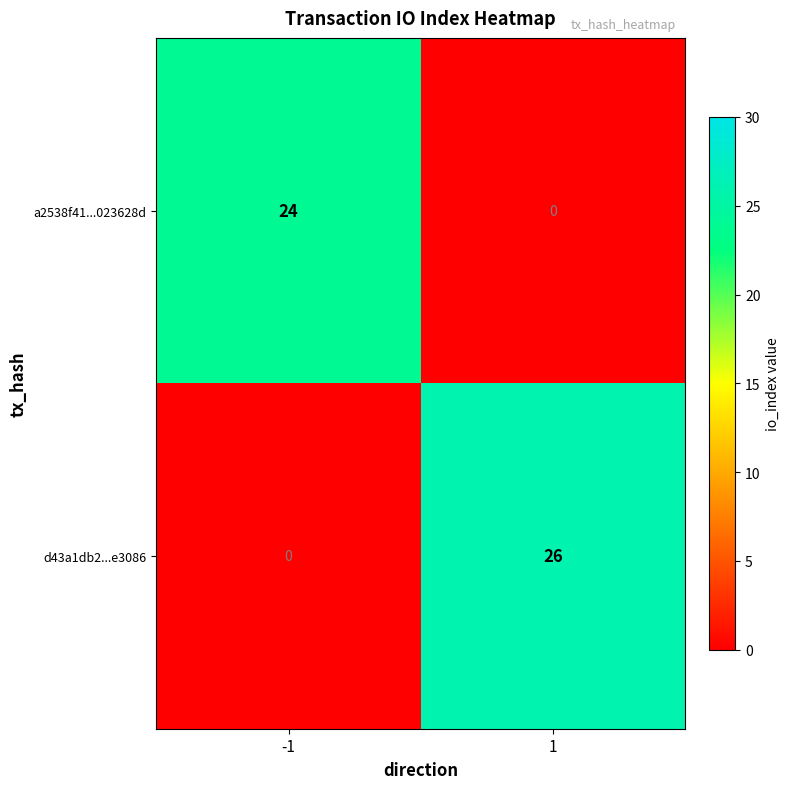

What is the sum of all a2538f41...023628d values?

24